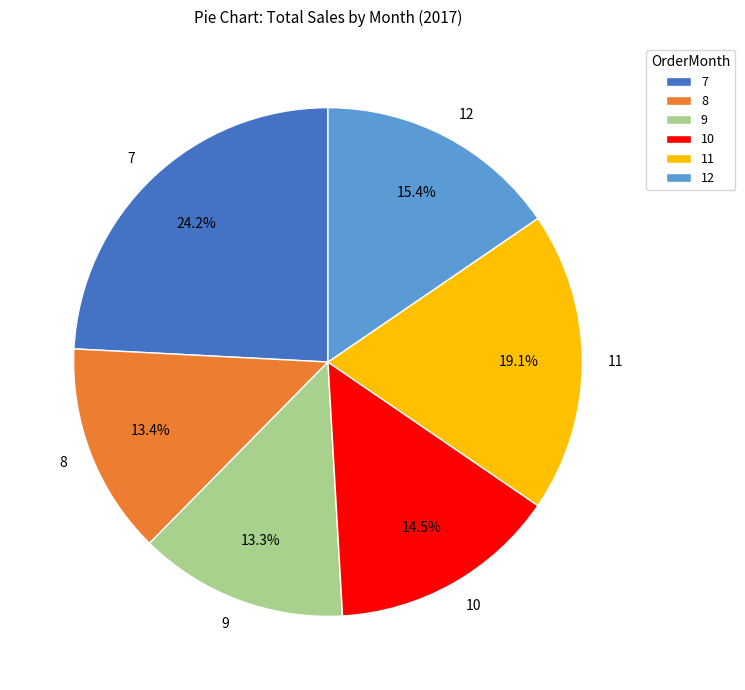

Is 10 the majority of the pie?

No